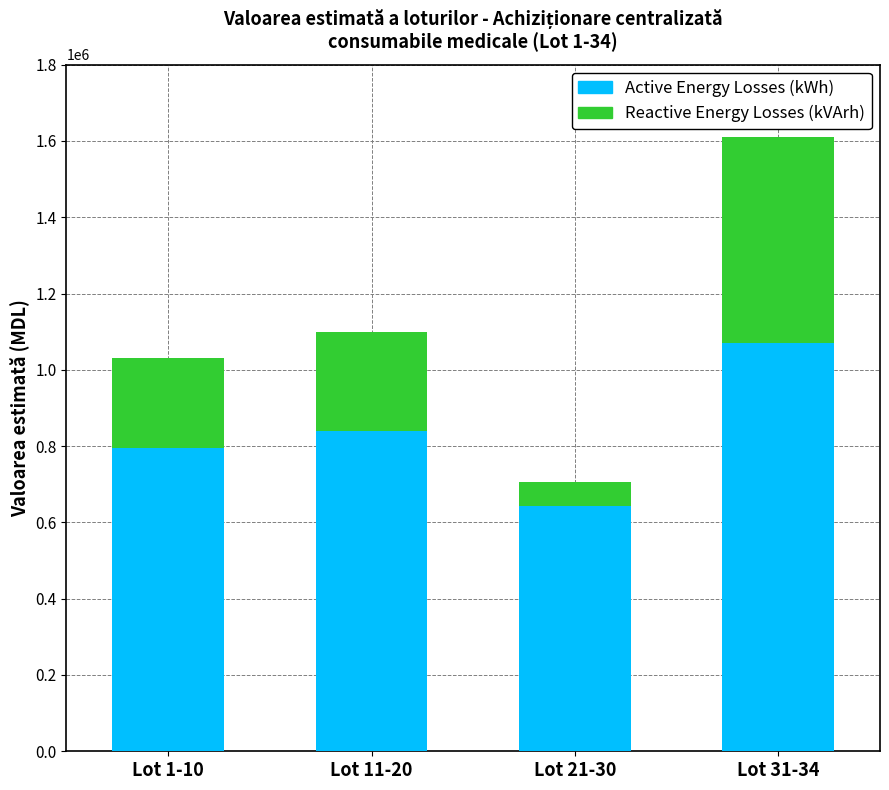

How many values in the Active Energy Losses (kWh) series are below 840253?

2